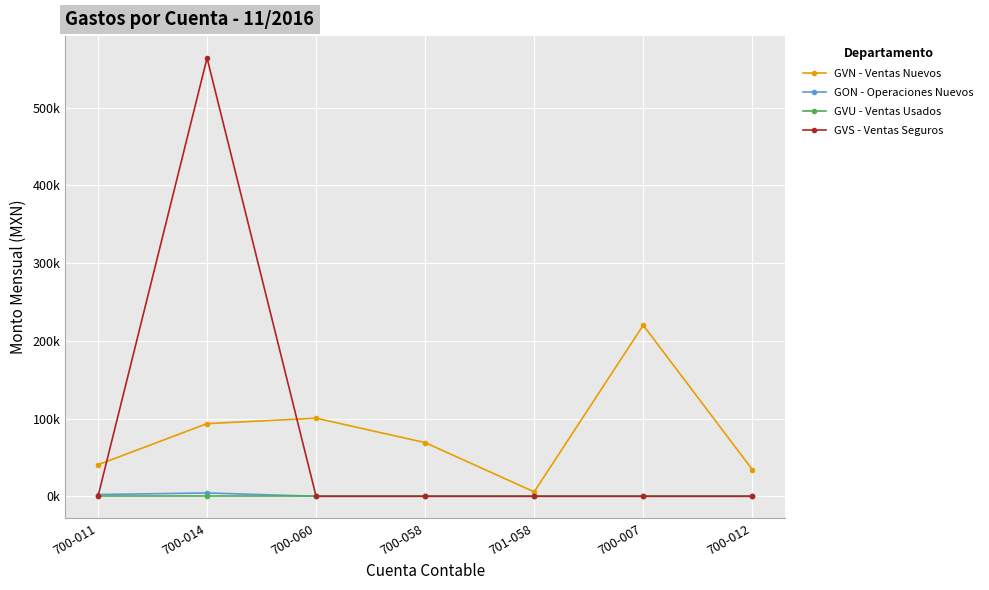

Does the chart have visible grid lines?

Yes